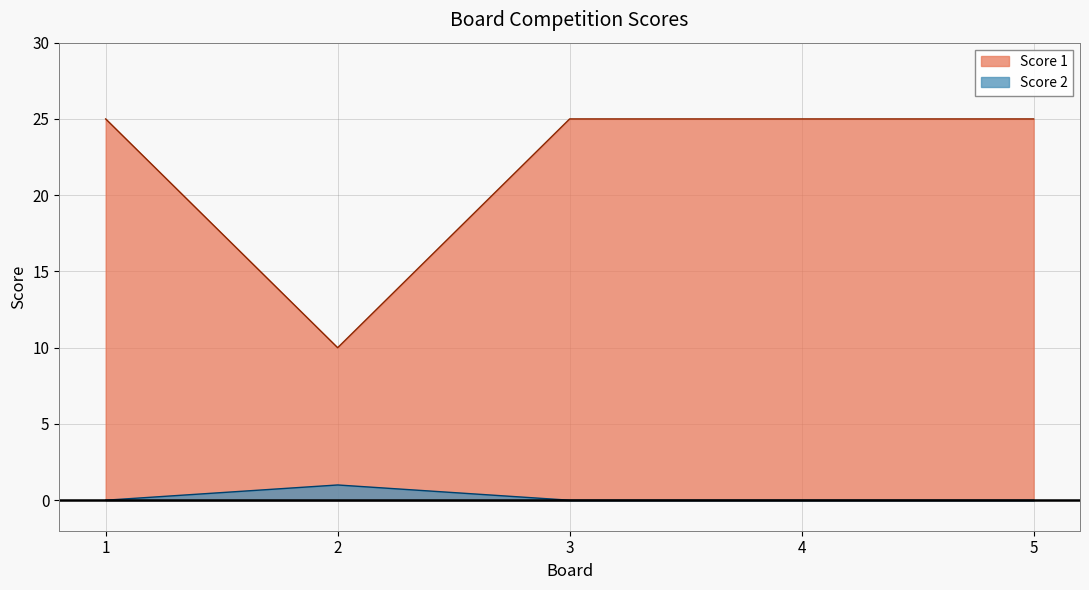

Where is the first local maximum for Score 2?

2